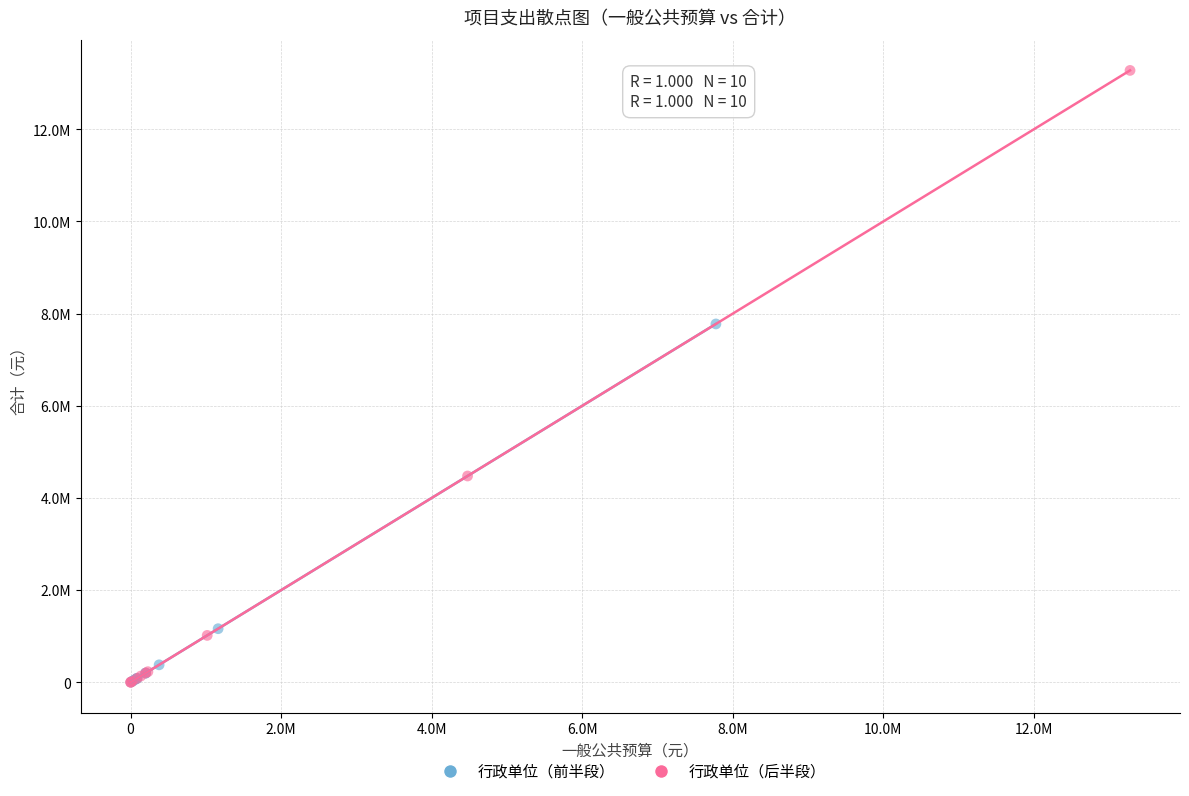

What are all the series names shown in the legend?

行政单位（前半段）, 行政单位（后半段）